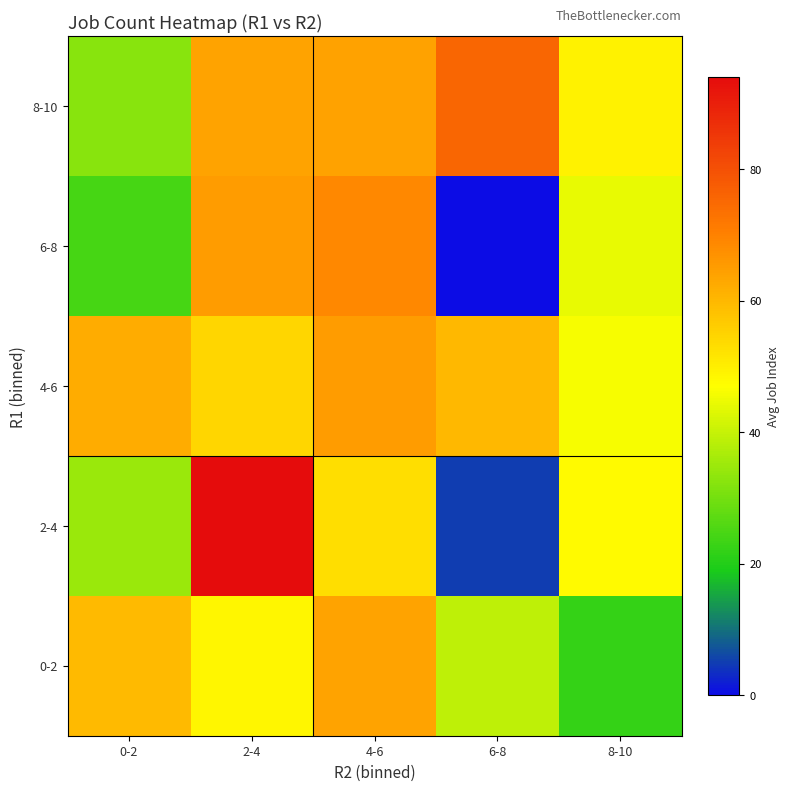

What is the spread (max minus min) of values at 8-10?

27.2